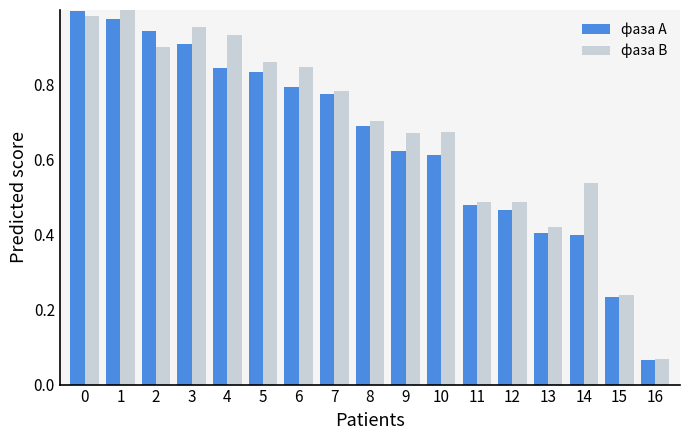

Between 1 and 11, which series saw the biggest shift?

фаза В